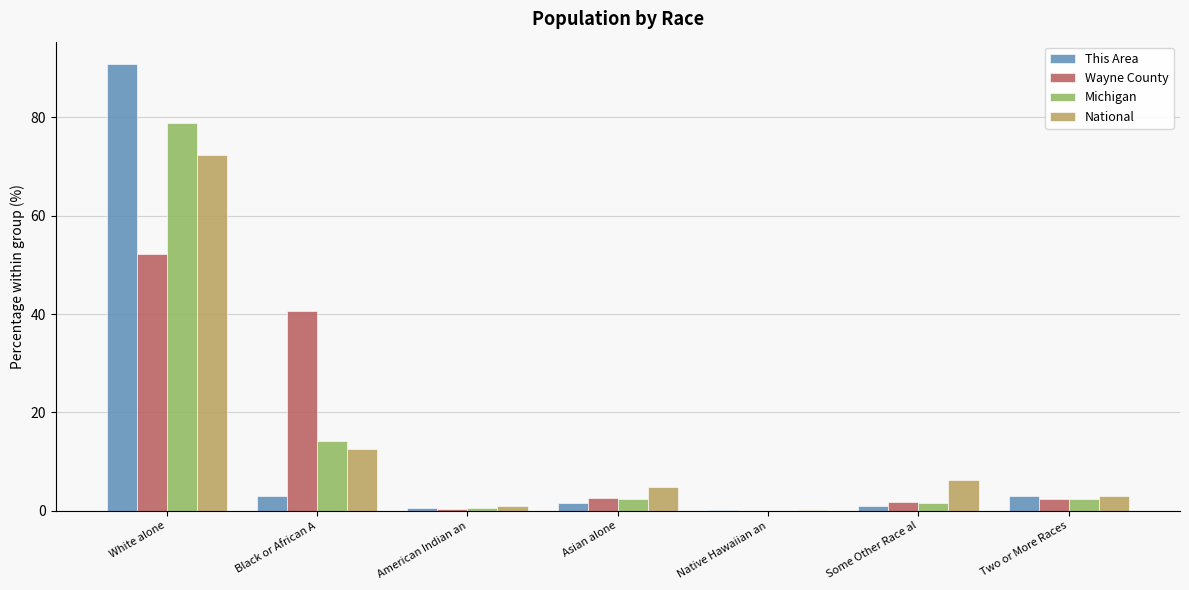

What is the maximum value shown in the chart?

90.9